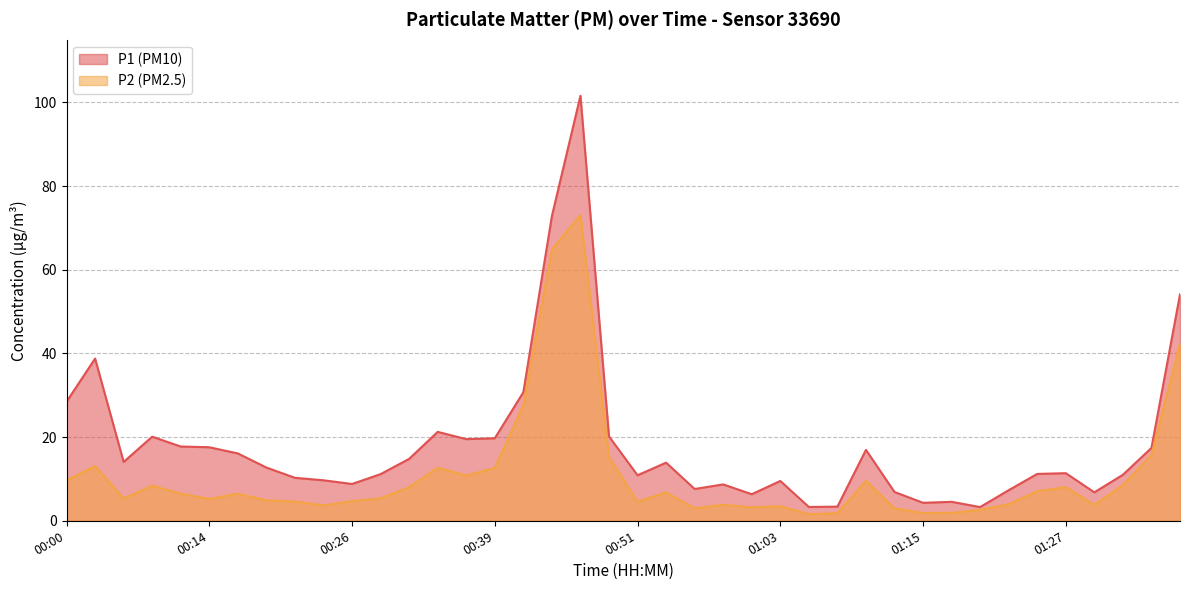

True or false: P2 and P1 cross at least once.

False